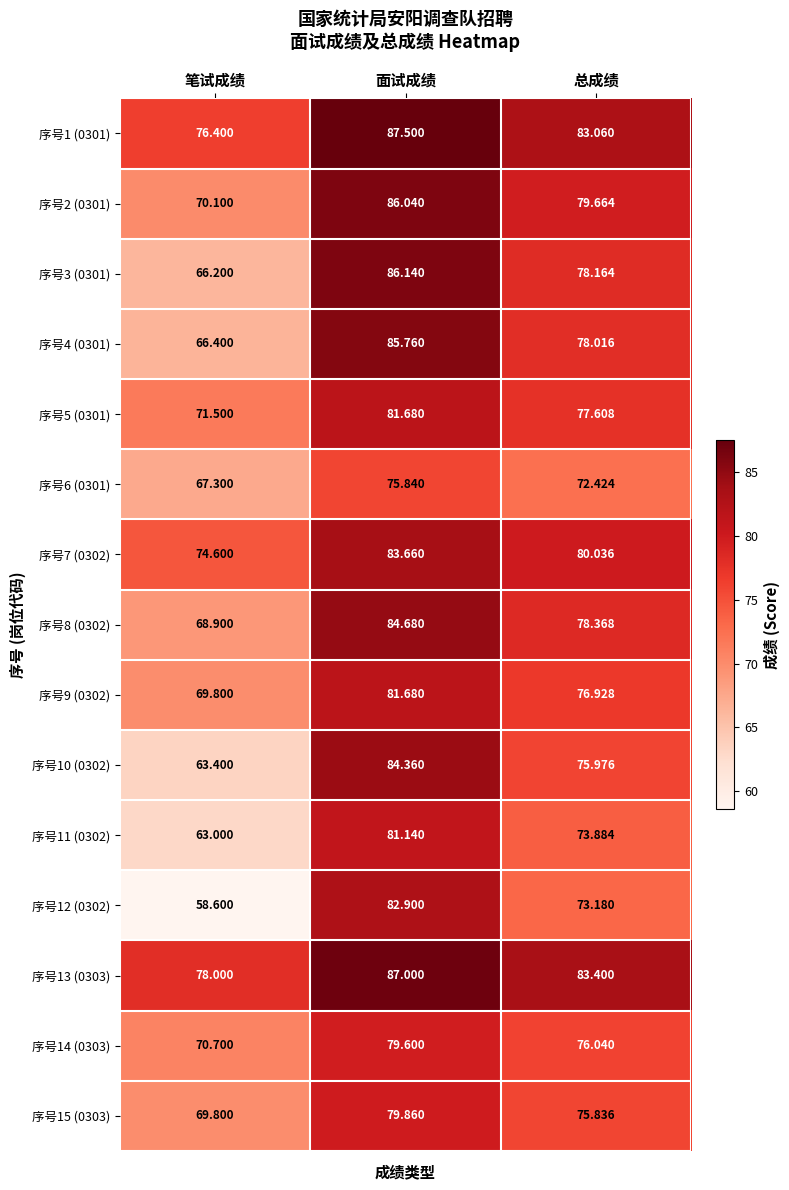

How many categories are shown in the chart?

3